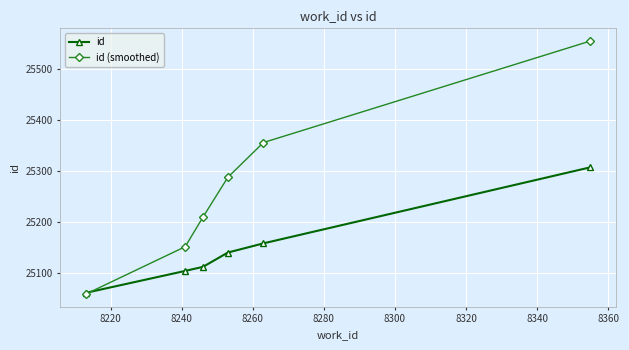

What is the difference between the maximum and minimum values in the id (smoothed) series?

496.0